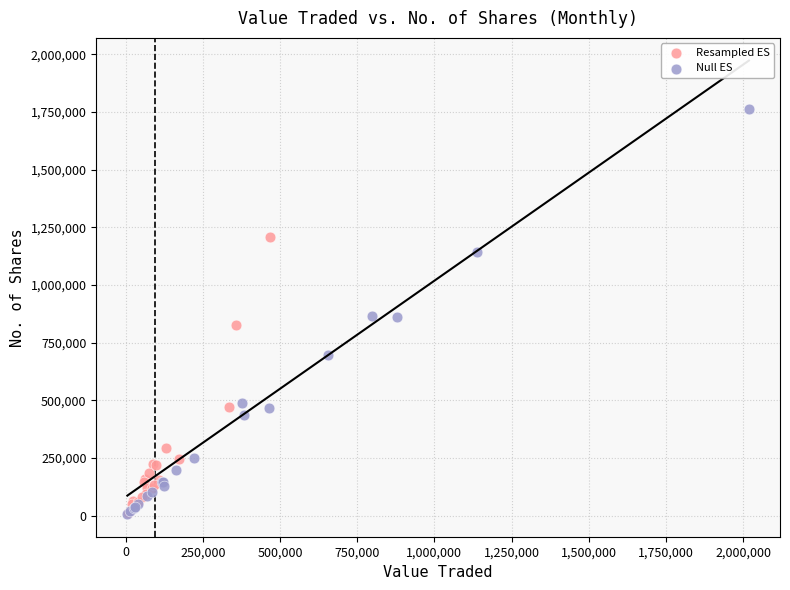

What are all the series names shown in the legend?

Resampled ES, Null ES